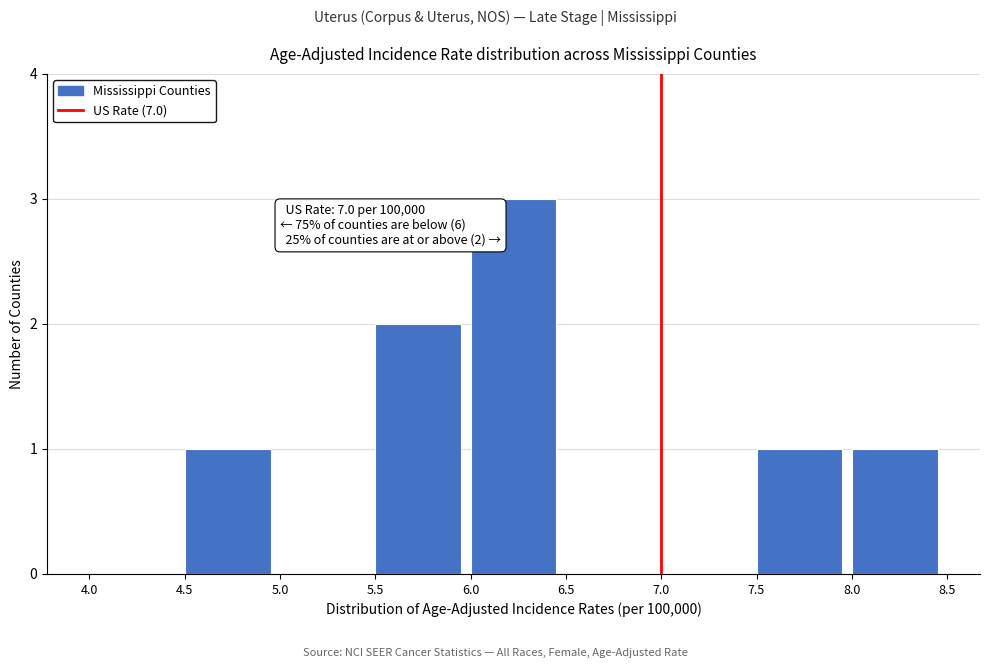

Over which range of the x-axis is the bar tallest?

6.0 to 6.5